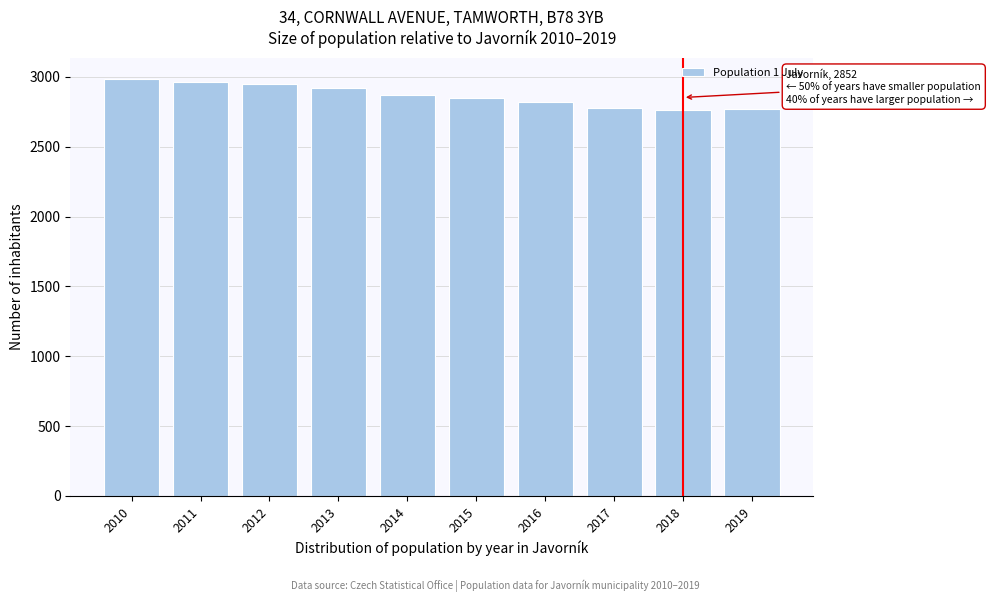

What is the maximum value shown in the chart?

2985